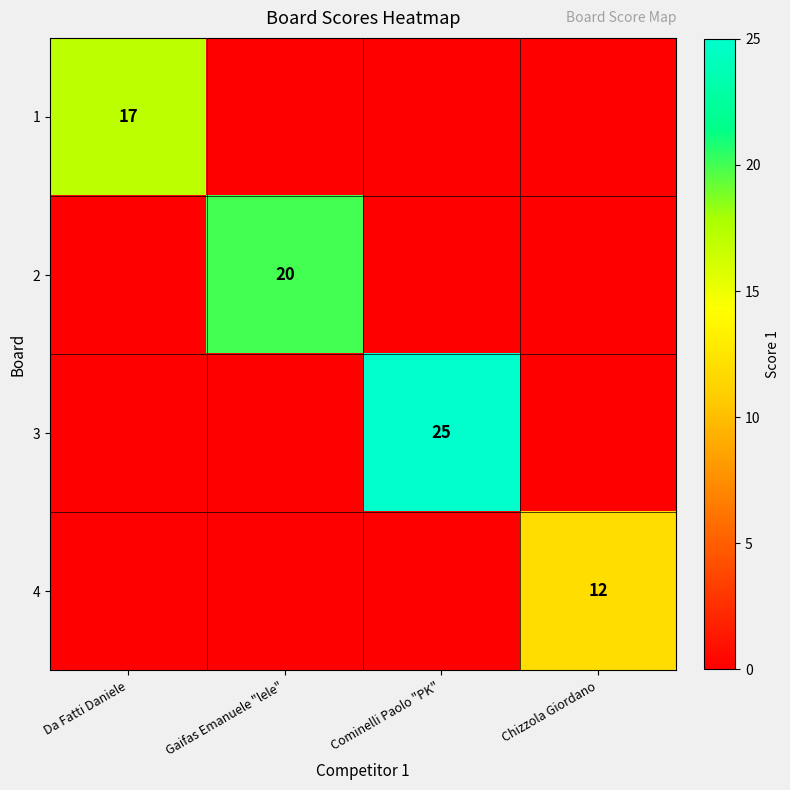

The value of 4 at Chizzola Giordano is 16. True or false?

False